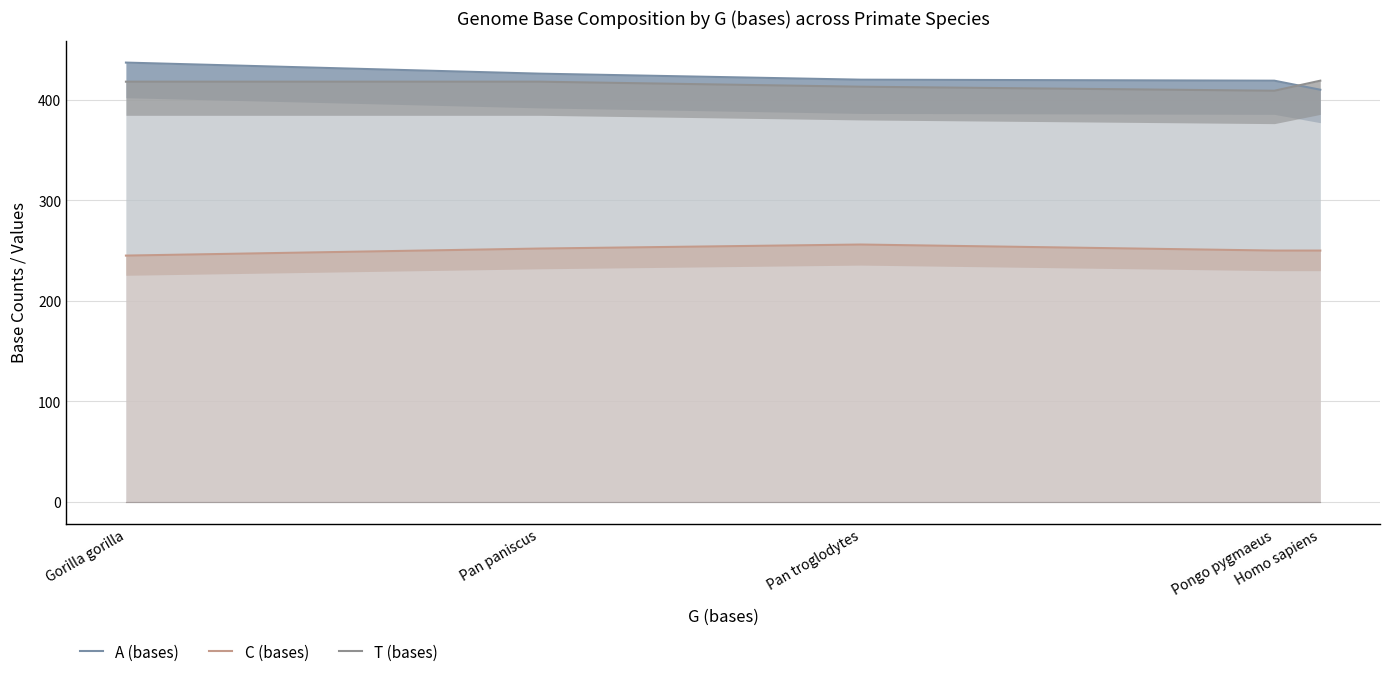

True or false: A (bases) and C (bases) cross at least once.

False